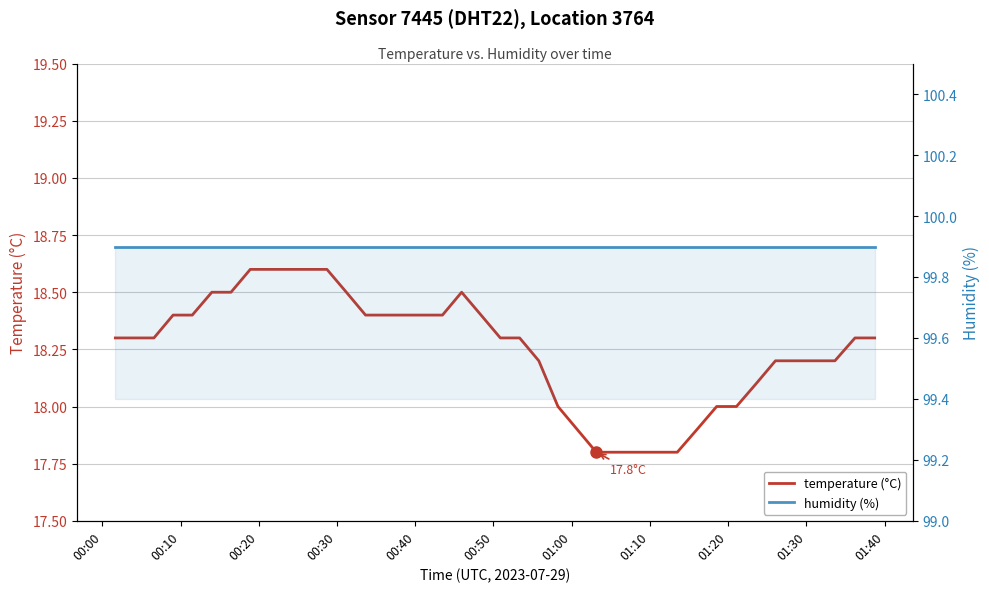

Reading left to right, transcribe all the data shown in this chart.

temperature (°C): 18.3	18.3	18.3	18.4	18.4	18.5	18.5	18.6	18.6	18.6	18.6	18.6	18.5	18.4	18.4	18.4	18.4	18.4	18.5	18.4	18.3	18.3	18.2	18.0	17.9	17.8	17.8	17.8	17.8	17.8	17.9	18.0	18.0	18.1	18.2	18.2	18.2	18.2	18.3	18.3
humidity (%): 99.9	99.9	99.9	99.9	99.9	99.9	99.9	99.9	99.9	99.9	99.9	99.9	99.9	99.9	99.9	99.9	99.9	99.9	99.9	99.9	99.9	99.9	99.9	99.9	99.9	99.9	99.9	99.9	99.9	99.9	99.9	99.9	99.9	99.9	99.9	99.9	99.9	99.9	99.9	99.9